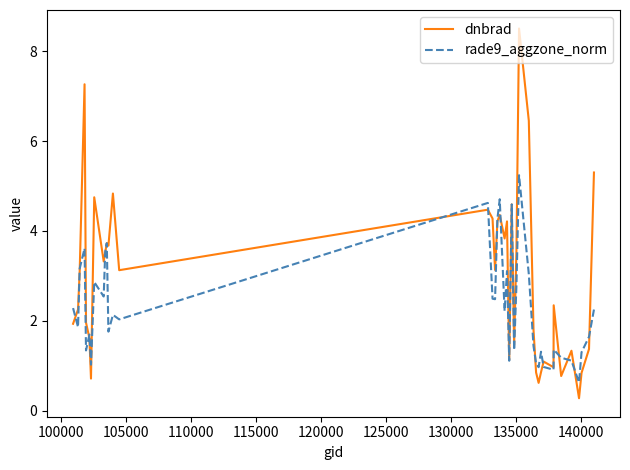

Which series has the largest total across all categories?

dnbrad